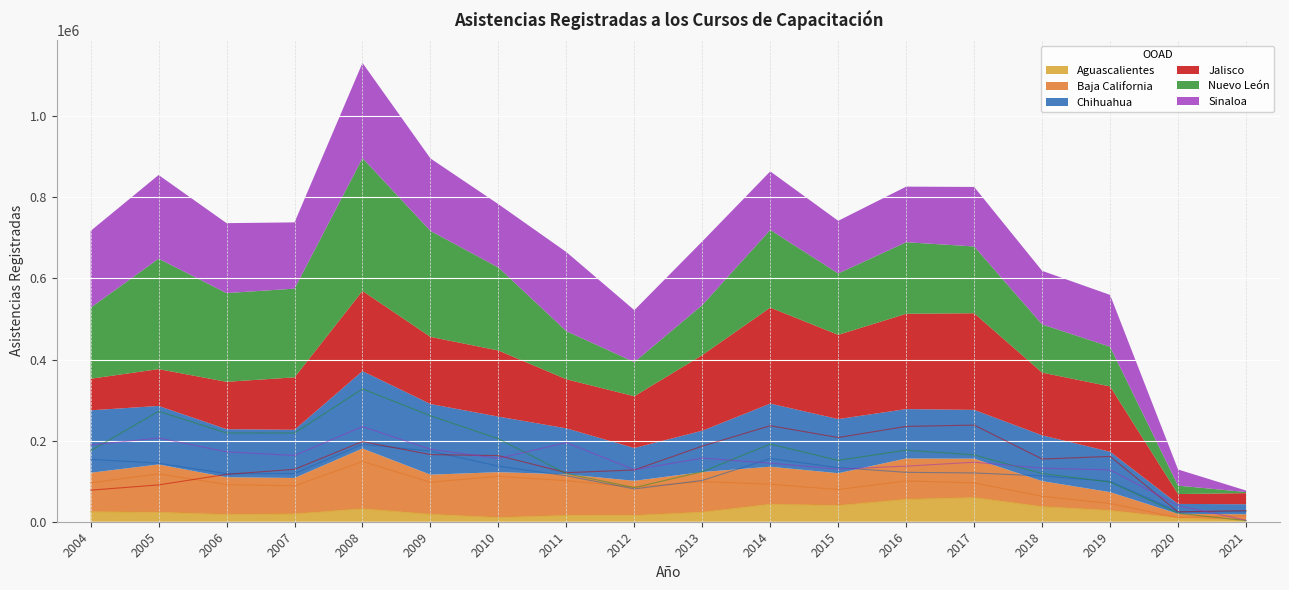

True or false: Sinaloa has more than 1 interior local peaks.

True